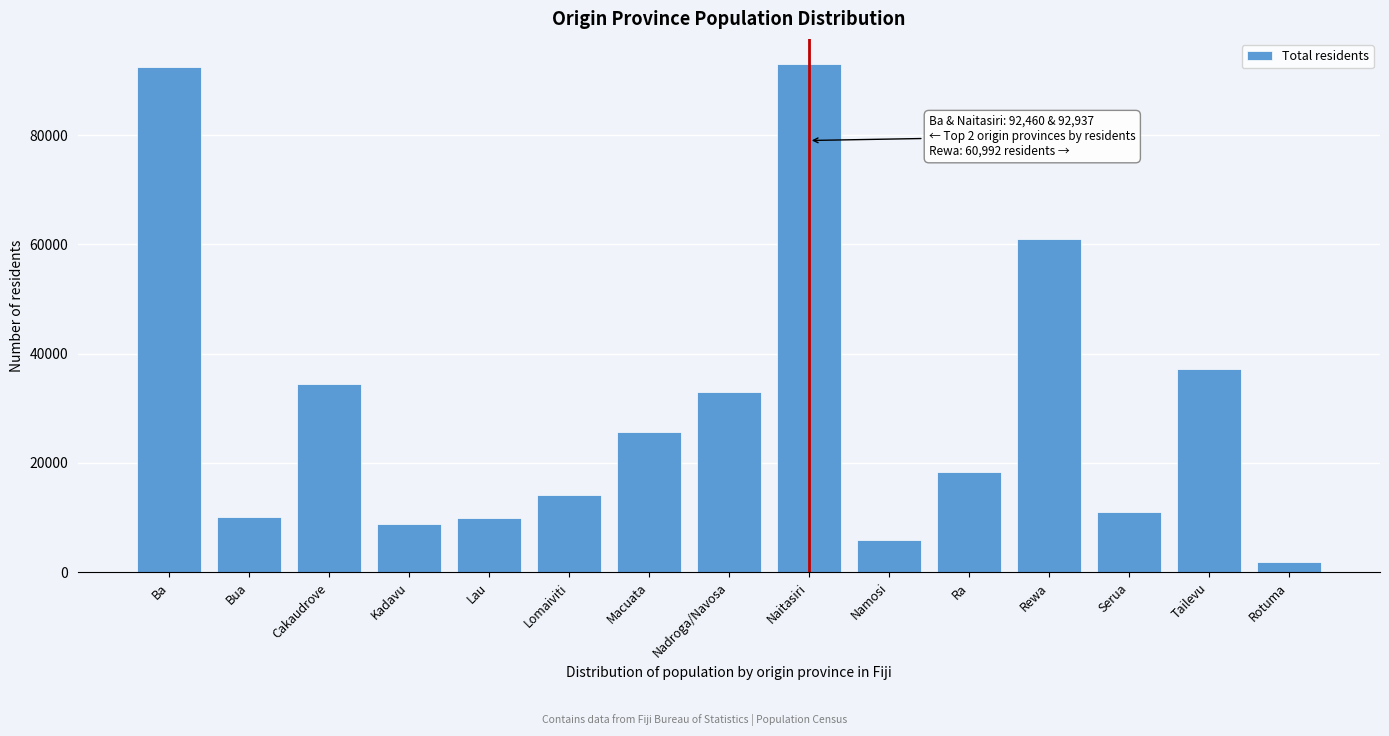

What is the difference between the maximum and second lowest values?

87054